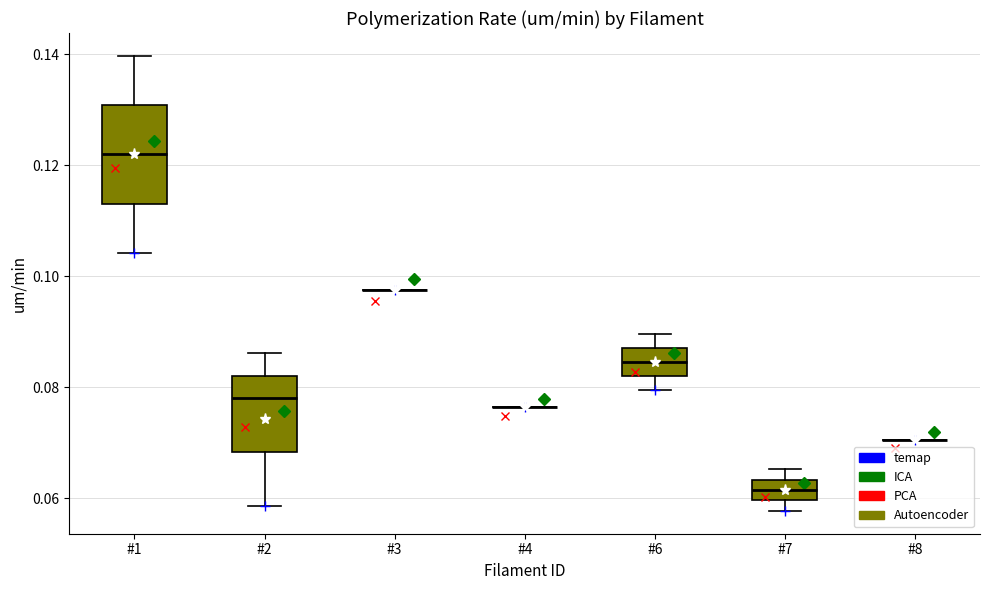

Comparing the boxes themselves (not the whiskers), which one is the tallest?

#1